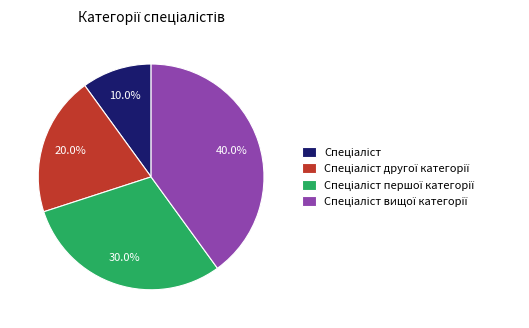

Is there a majority slice in this chart?

No